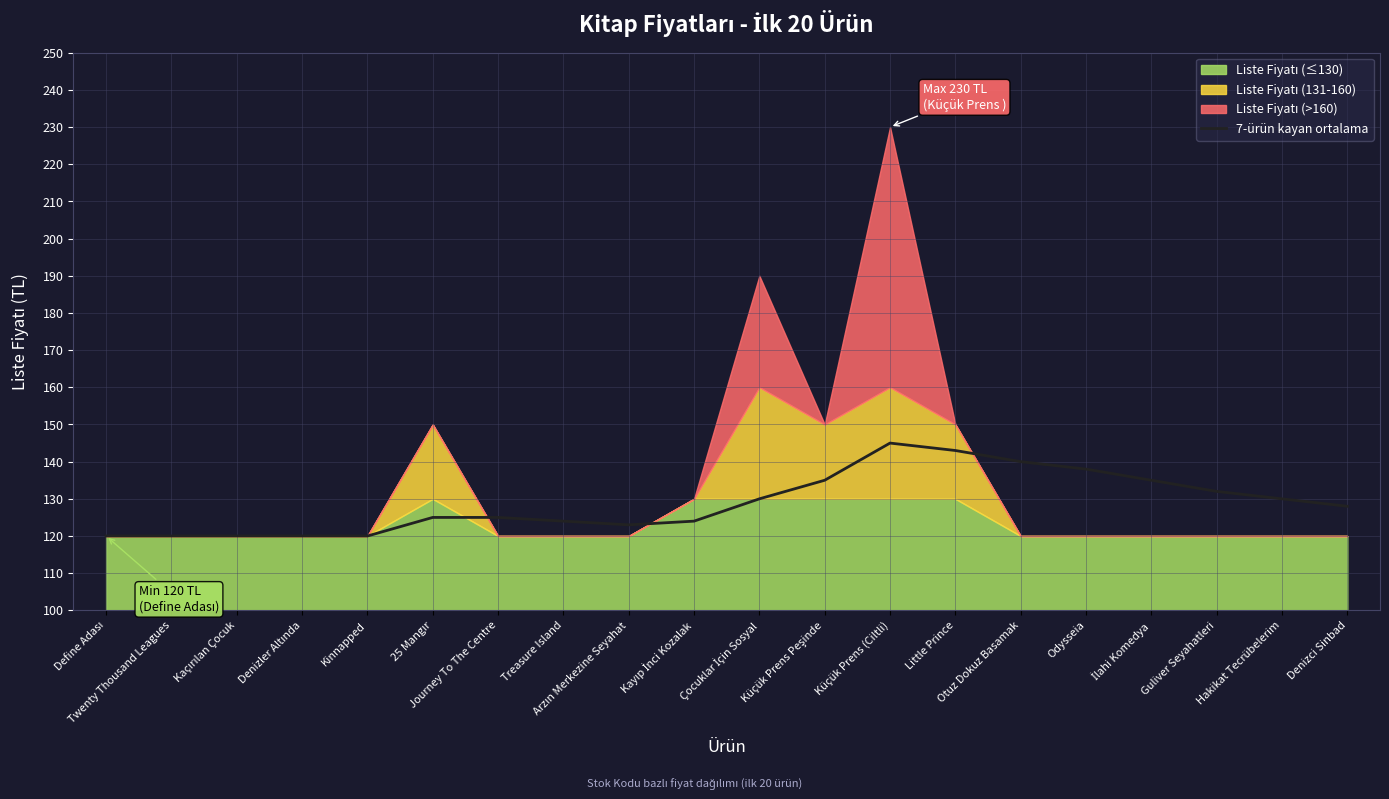

How many lines are shown in the chart?

1